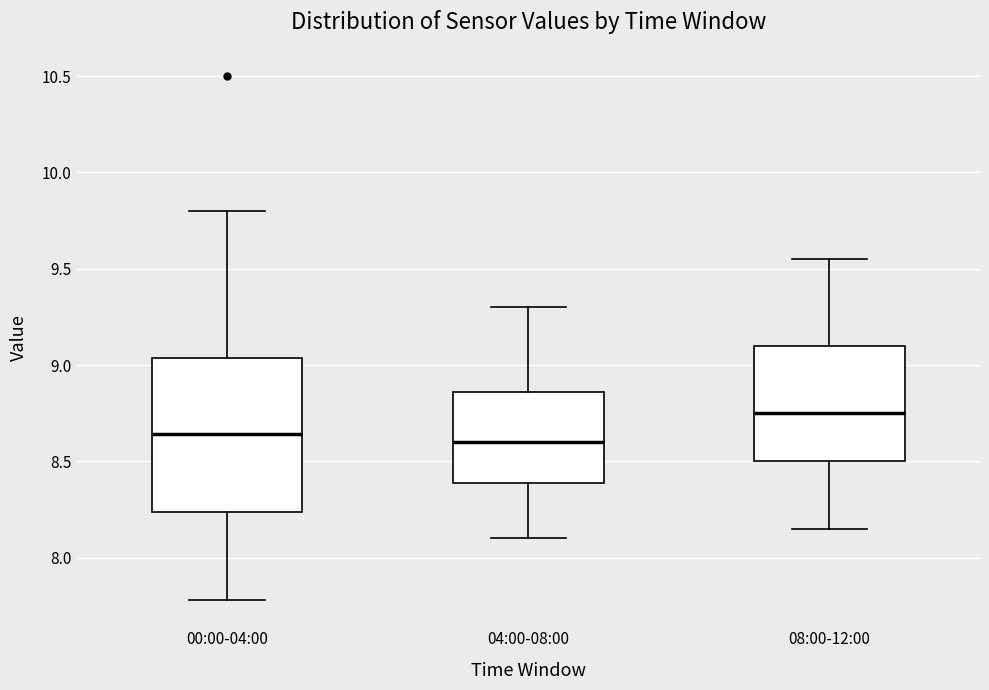

Reading left to right, transcribe this box plot: for each box, give where its median line is, the range the box spans, and where its two whiskers end, as read against the y-axis. The values are not printed on the chart, so give them approximately, as read against the axis.

00:00-04:00: median 8.65, box 8.25 to 9.05, whiskers 7.80 to 9.80
04:00-08:00: median 8.60, box 8.40 to 8.85, whiskers 8.10 to 9.30
08:00-12:00: median 8.75, box 8.50 to 9.10, whiskers 8.15 to 9.55